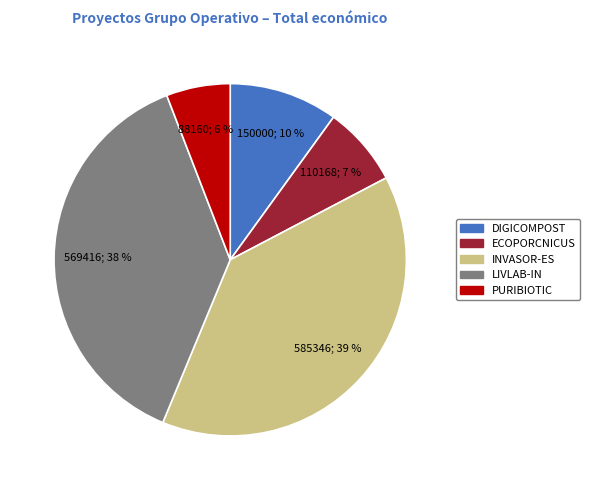

Which category has the smallest portion of the pie?

PURIBIOTIC